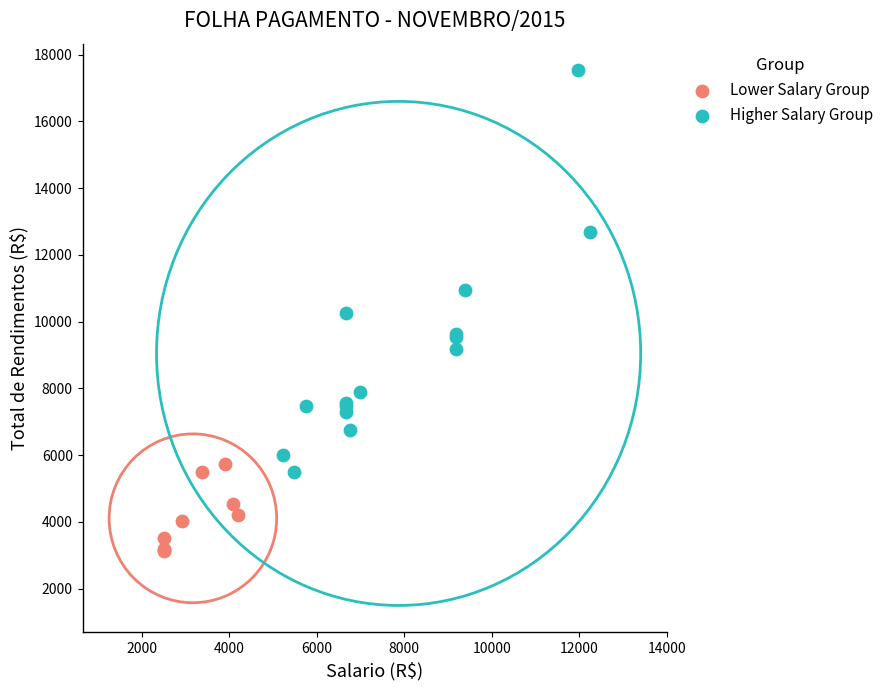

Which series has the widest spread of Y values?

Higher Salary Group